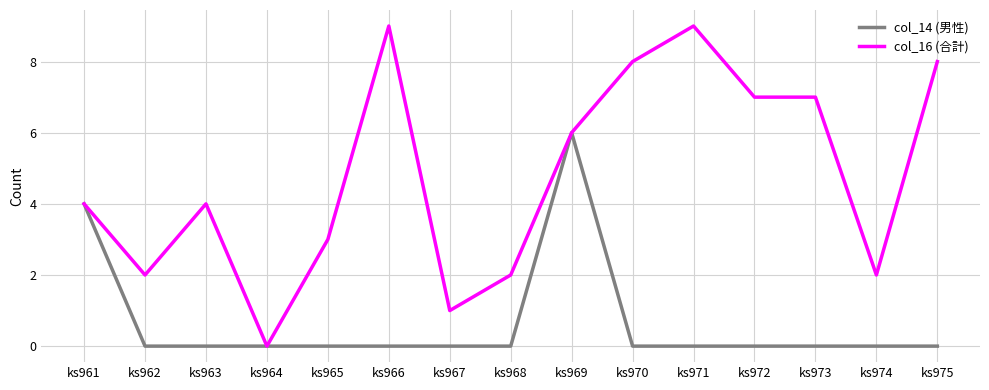

Is it true that col_14 (男性) equals 2 at ks975?

False